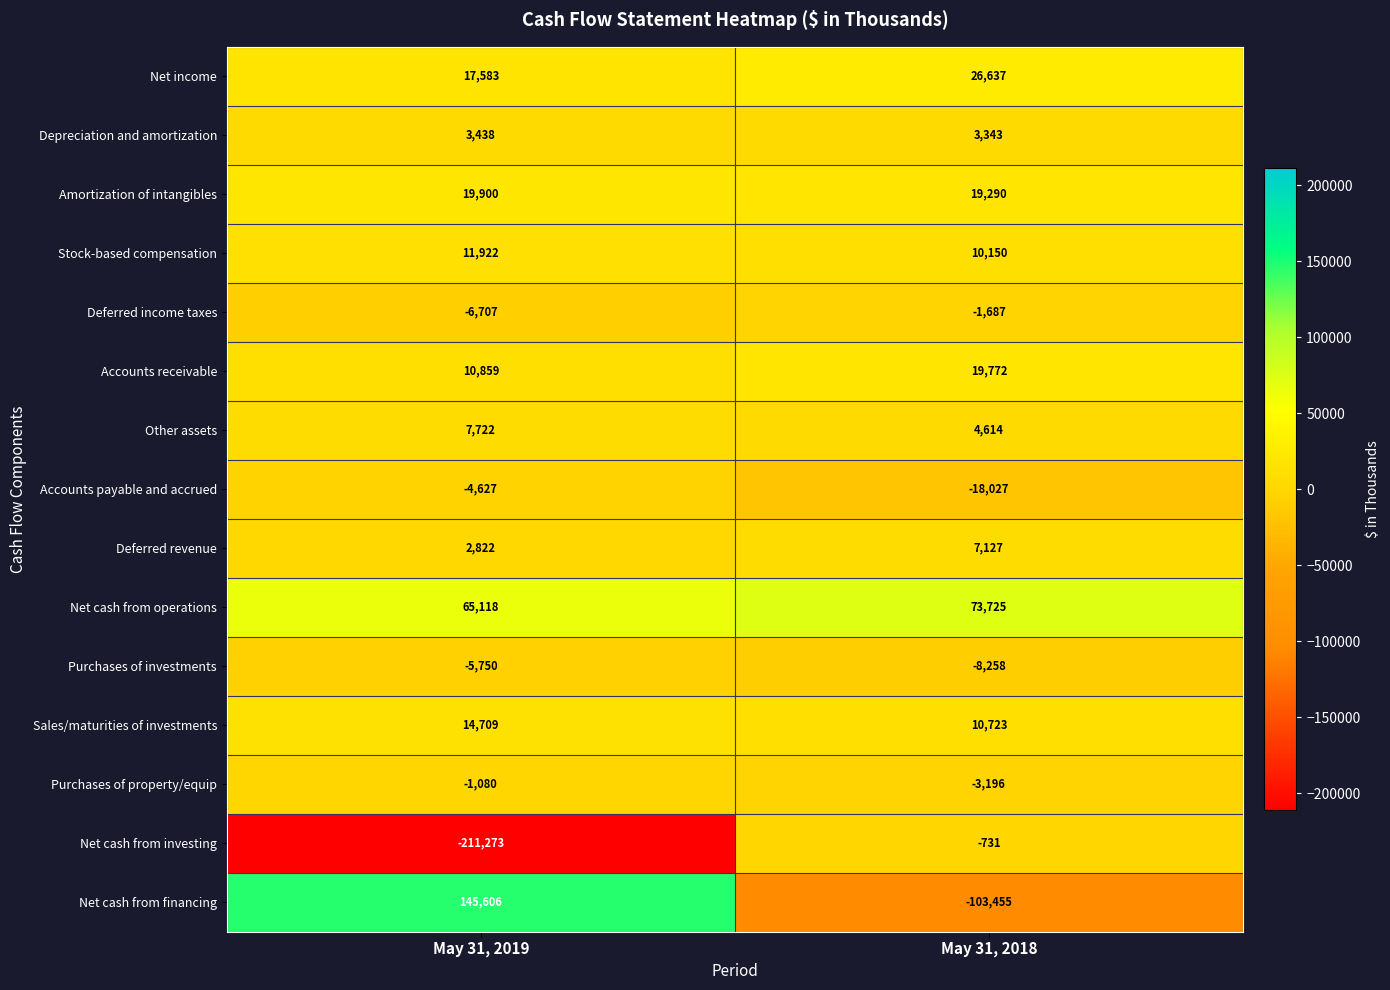

True or false: Deferred revenue has a value of 10671 at May 31, 2018.

False